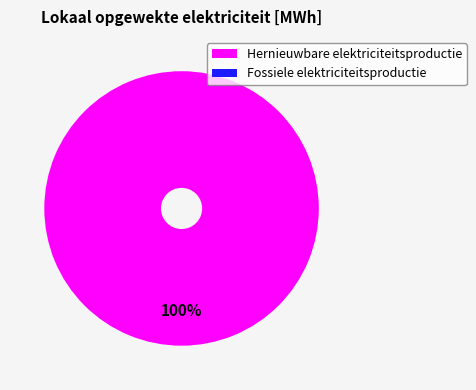

Does Fotovoltaïsche energie represent more than half of the total?

Yes